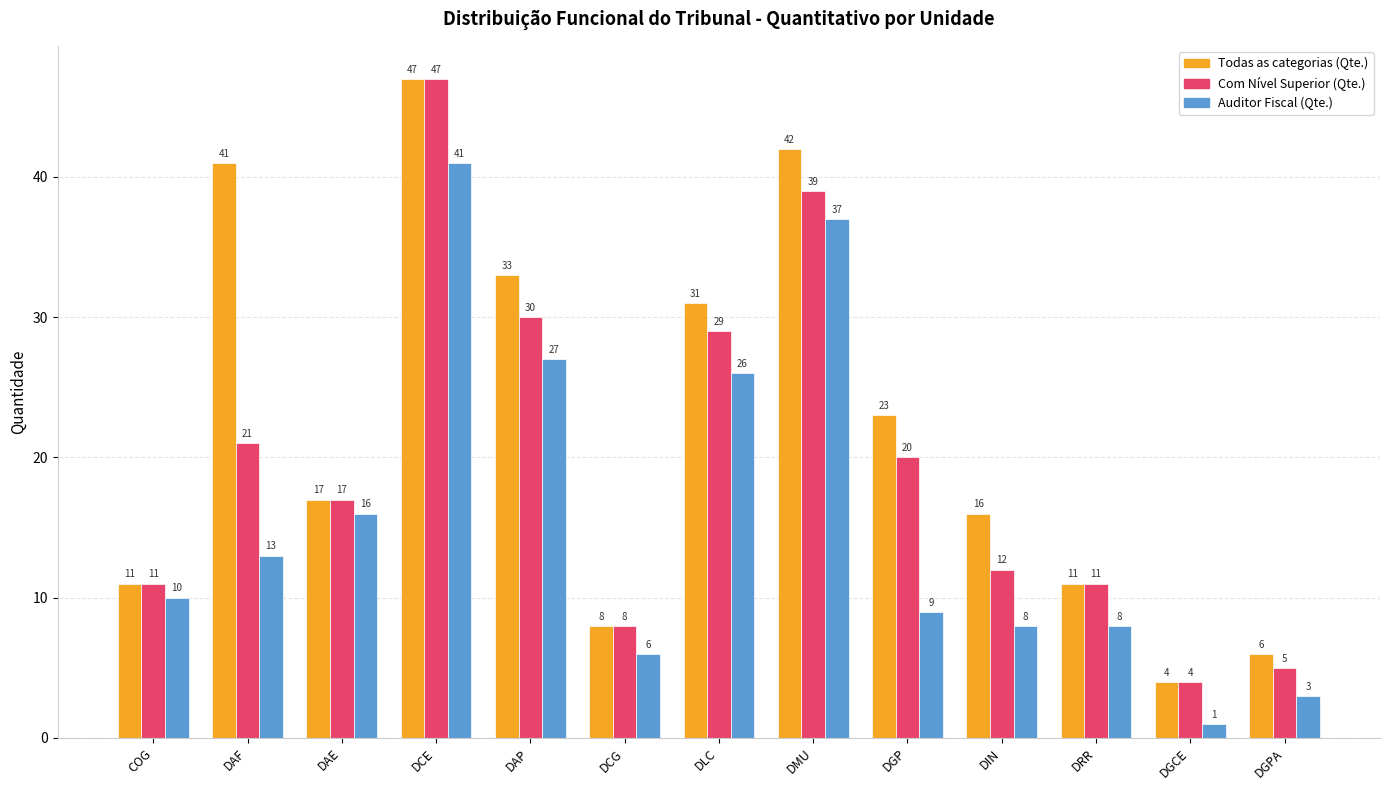

At which label does Todas as categorias (Qte.) first exceed 17?

DAF